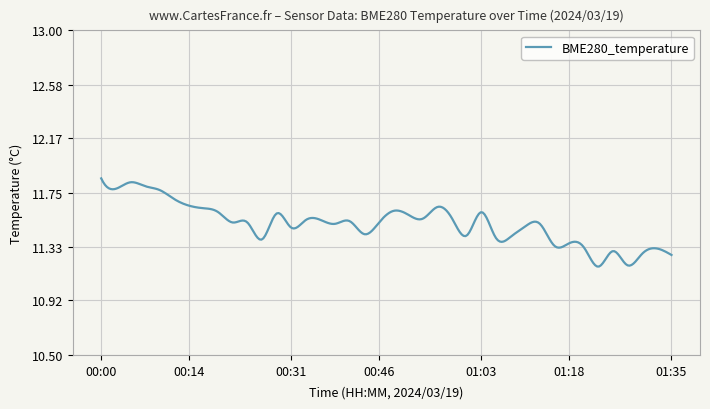

What is the sum of all values?

3453.4